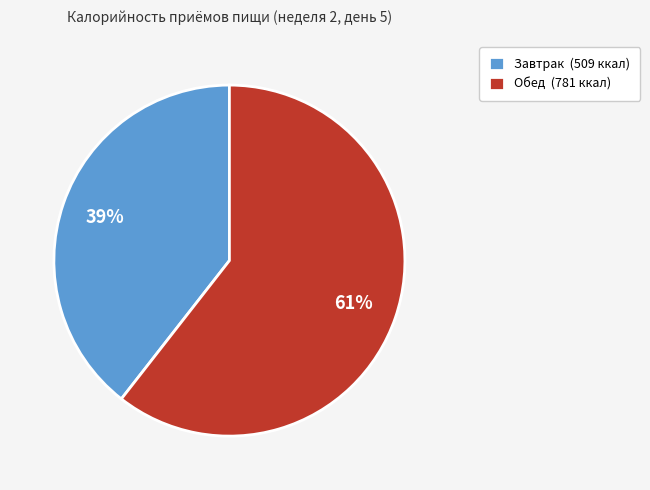

Between Завтрак (509 ккал) and Обед (781 ккал), which is larger?

Обед (781 ккал)